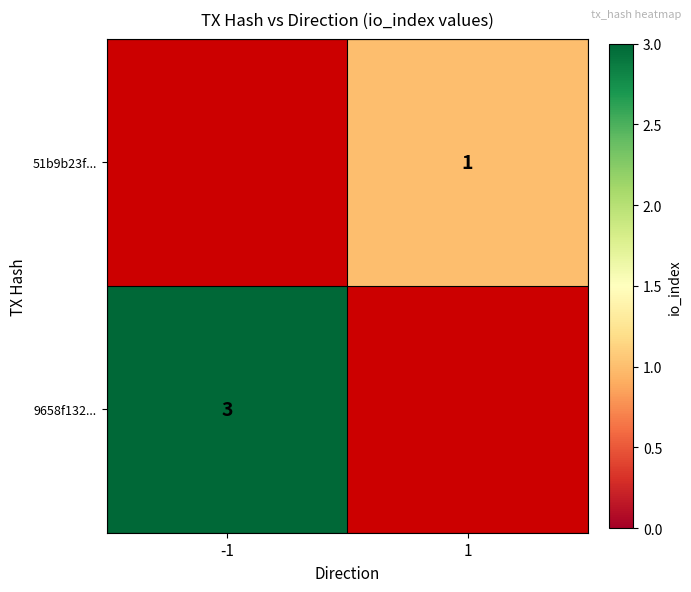

Which category has the lowest value across all series?

1